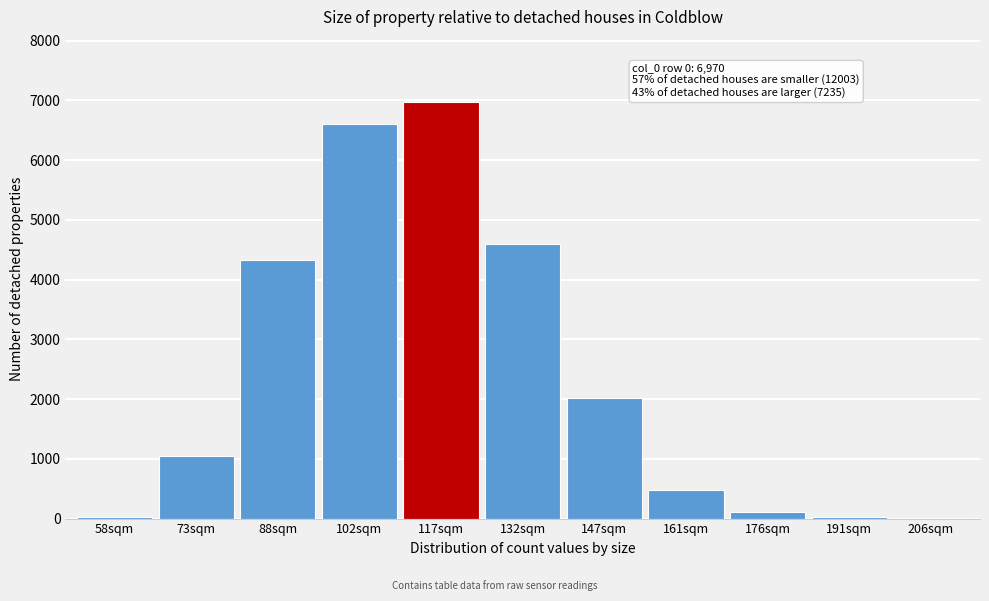

True or false: the data shows 25 at 191sqm.

True